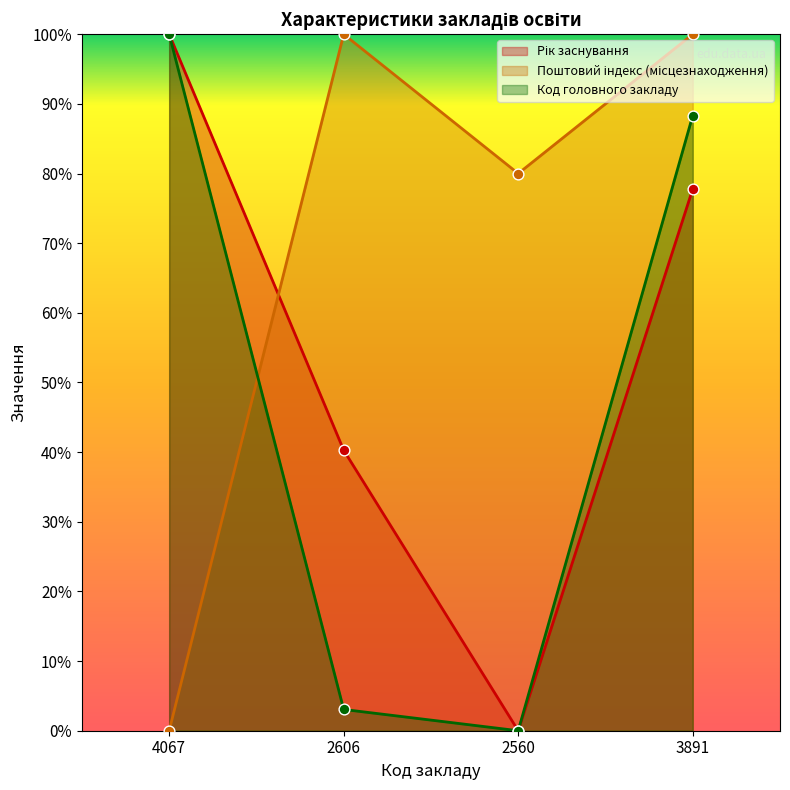

Is the value of Поштовий індекс (місцезнаходження) at 2606 greater than the value of Код головного закладу at 4067?

No